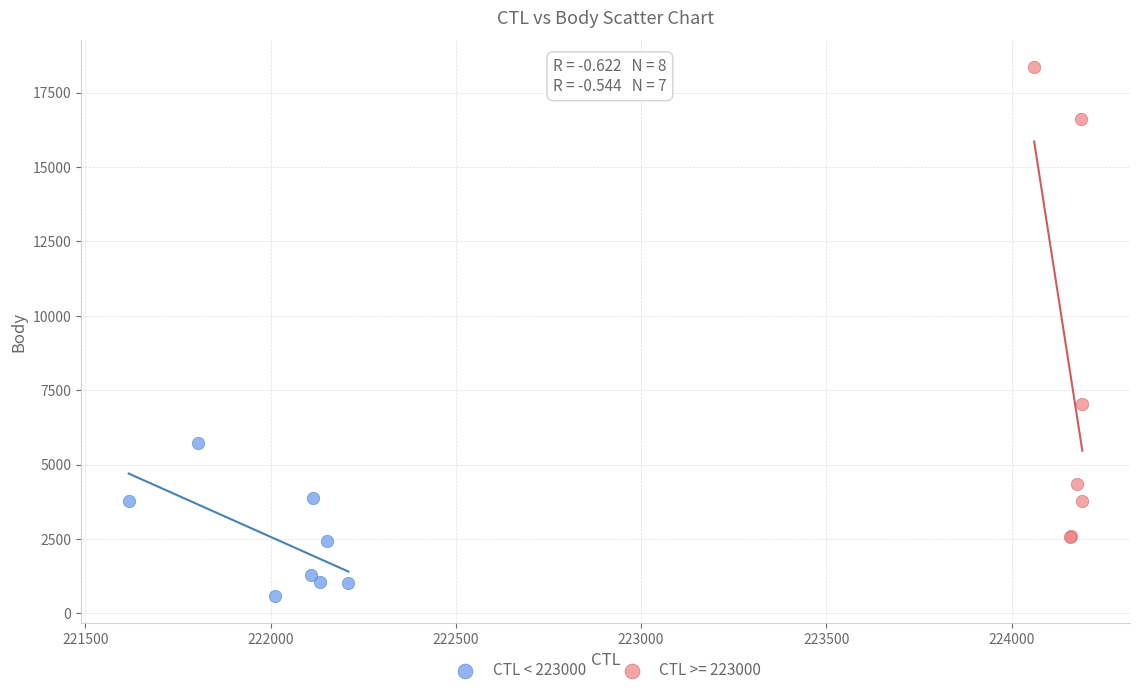

Which series contains the highest Y value?

CTL >= 223000